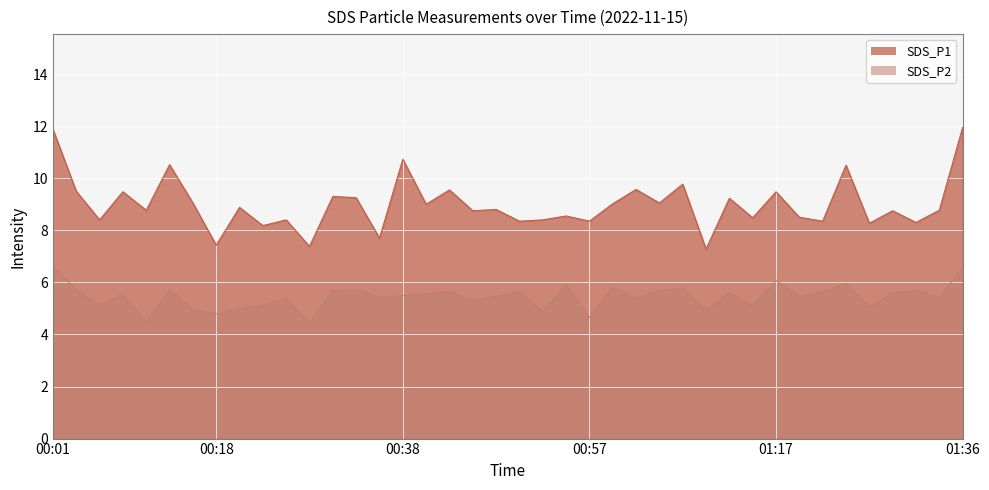

True or false: SDS_P1 and SDS_P2 cross at least once.

False